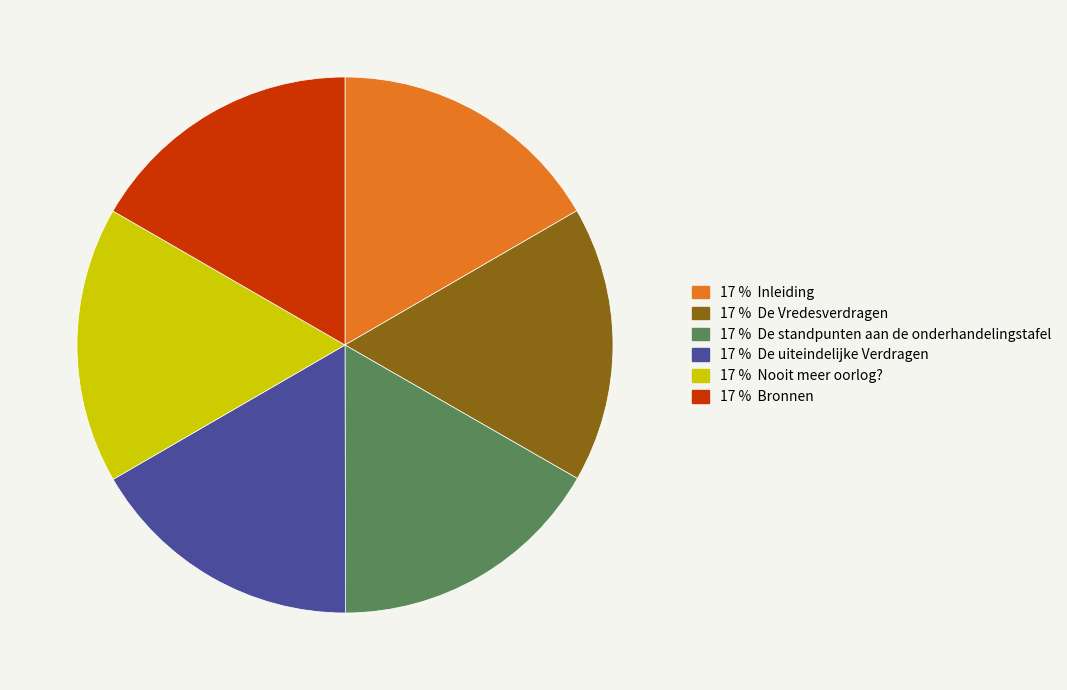

Is there a majority slice in this chart?

No